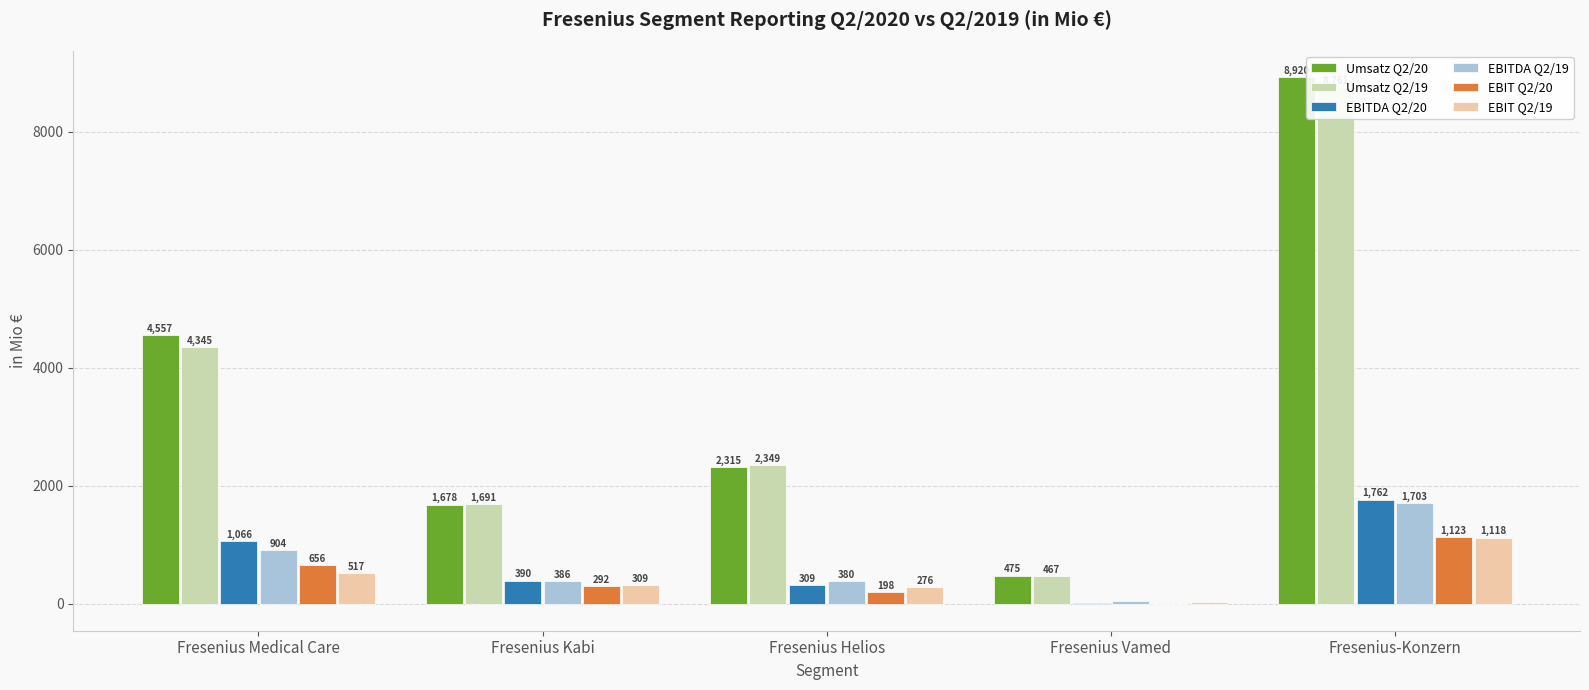

Reading left to right, list all the values displayed in this chart.

Umsatz Q2/20: Fresenius Medical Care=4557	Fresenius Kabi=1678	Fresenius Helios=2315	Fresenius Vamed=475	Fresenius-Konzern=8920
Umsatz Q2/19: Fresenius Medical Care=4345	Fresenius Kabi=1691	Fresenius Helios=2349	Fresenius Vamed=467	Fresenius-Konzern=8761
EBITDA Q2/20: Fresenius Medical Care=1066	Fresenius Kabi=390	Fresenius Helios=309	Fresenius Vamed=7	Fresenius-Konzern=1762
EBITDA Q2/19: Fresenius Medical Care=904	Fresenius Kabi=386	Fresenius Helios=380	Fresenius Vamed=39	Fresenius-Konzern=1703
EBIT Q2/20: Fresenius Medical Care=656	Fresenius Kabi=292	Fresenius Helios=198	Fresenius Vamed=-13	Fresenius-Konzern=1123
EBIT Q2/19: Fresenius Medical Care=517	Fresenius Kabi=309	Fresenius Helios=276	Fresenius Vamed=22	Fresenius-Konzern=1118